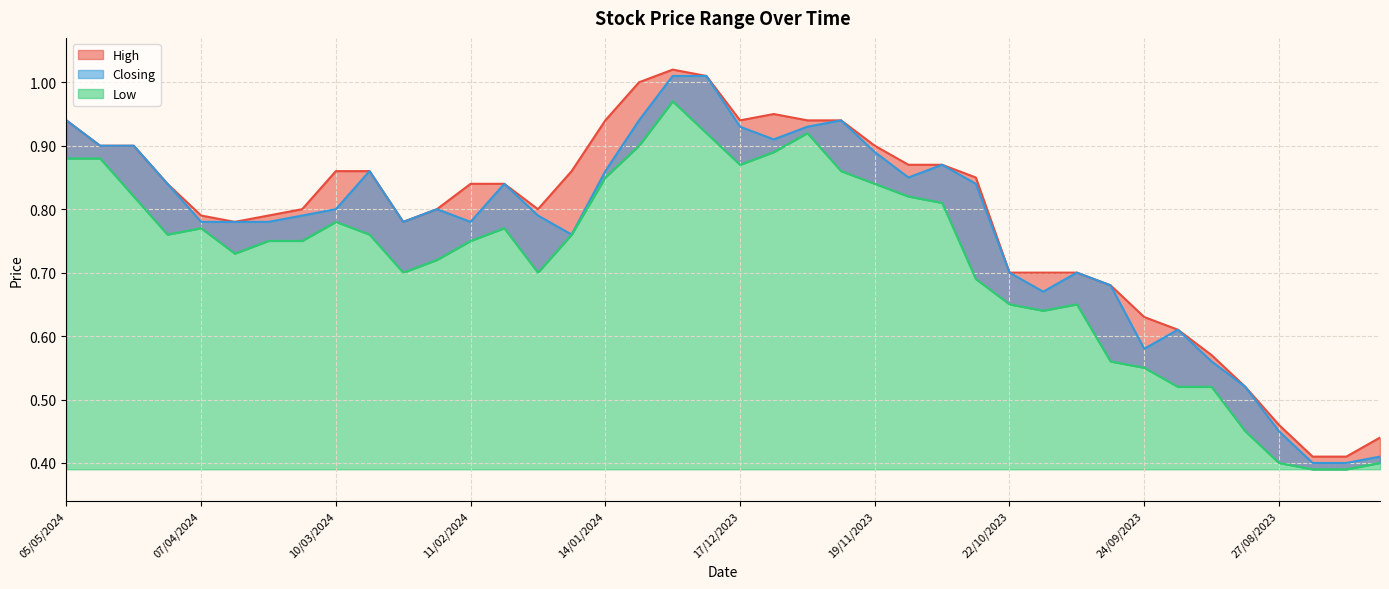

Reading left to right, transcribe all the data shown in this chart.

High: 0.9	0.9	0.9	0.8	0.8	0.8	0.8	0.8	0.9	0.9	0.8	0.8	0.8	0.8	0.8	0.9	0.9	1.0	1.0	1.0	0.9	0.9	0.9	0.9	0.9	0.9	0.9	0.8	0.7	0.7	0.7	0.7	0.6	0.6	0.6	0.5	0.5	0.4	0.4	0.4
Closing: 0.9	0.9	0.9	0.8	0.8	0.8	0.8	0.8	0.8	0.9	0.8	0.8	0.8	0.8	0.8	0.8	0.9	0.9	1.0	1.0	0.9	0.9	0.9	0.9	0.9	0.8	0.9	0.8	0.7	0.7	0.7	0.7	0.6	0.6	0.6	0.5	0.5	0.4	0.4	0.4
Low: 0.9	0.9	0.8	0.8	0.8	0.7	0.8	0.8	0.8	0.8	0.7	0.7	0.8	0.8	0.7	0.8	0.8	0.9	1.0	0.9	0.9	0.9	0.9	0.9	0.8	0.8	0.8	0.7	0.7	0.6	0.7	0.6	0.6	0.5	0.5	0.5	0.4	0.4	0.4	0.4